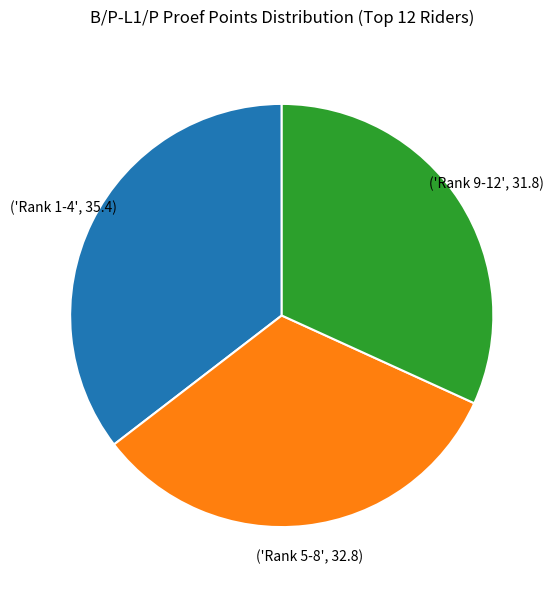

Does any single category account for the majority?

No